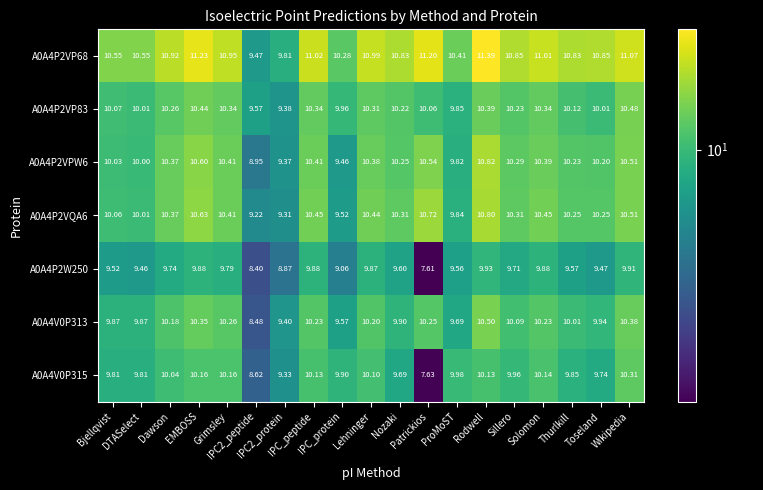

How many data points does each series have?

19